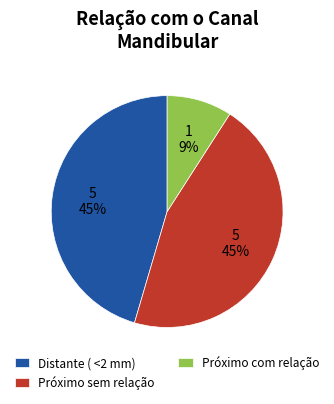

What is the smallest slice in the pie chart?

Próximo com relação